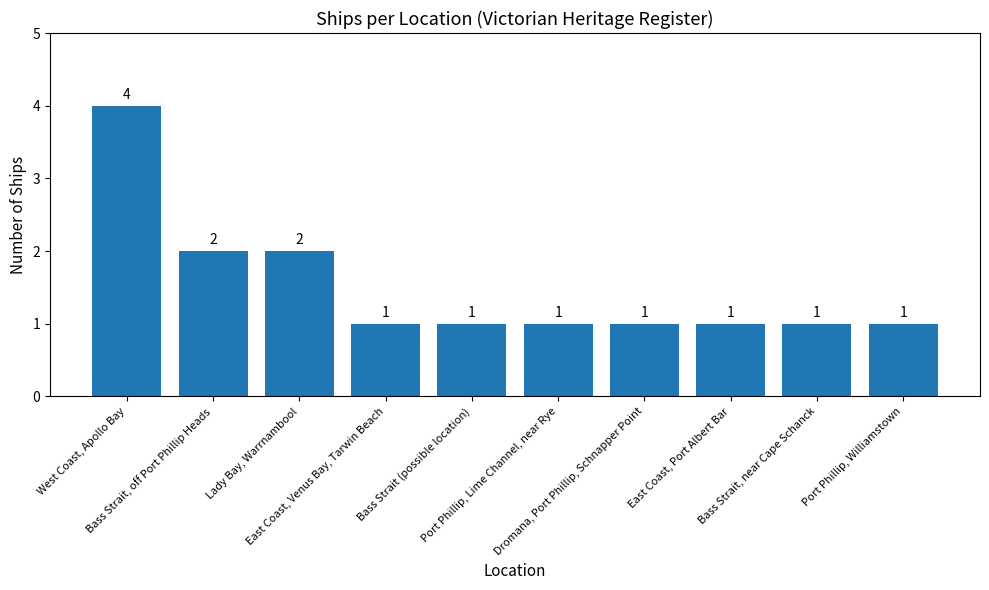

What is the average value?

2